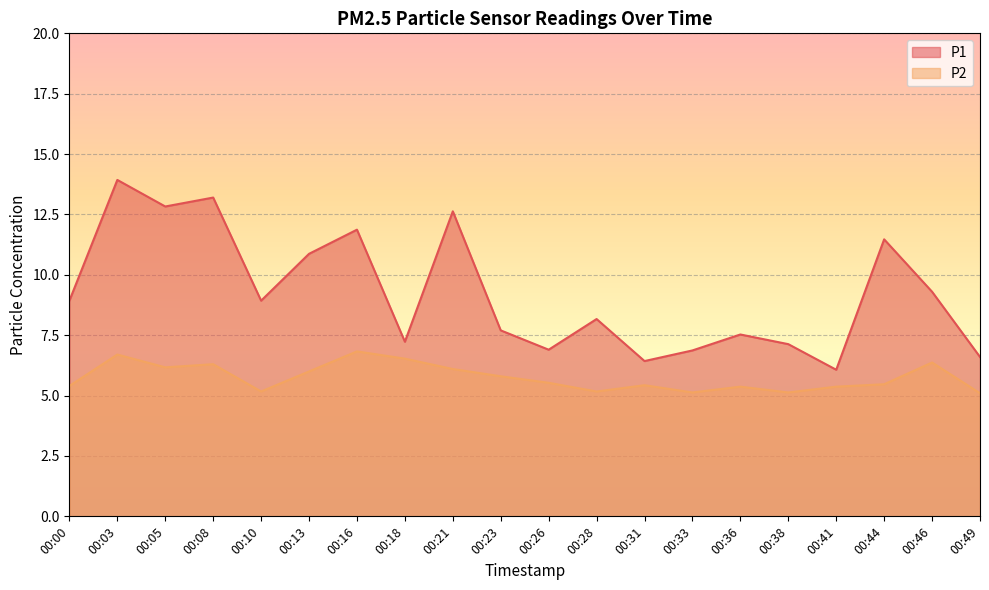

Rank the series by their average value, from highest to lowest.

P1, P2